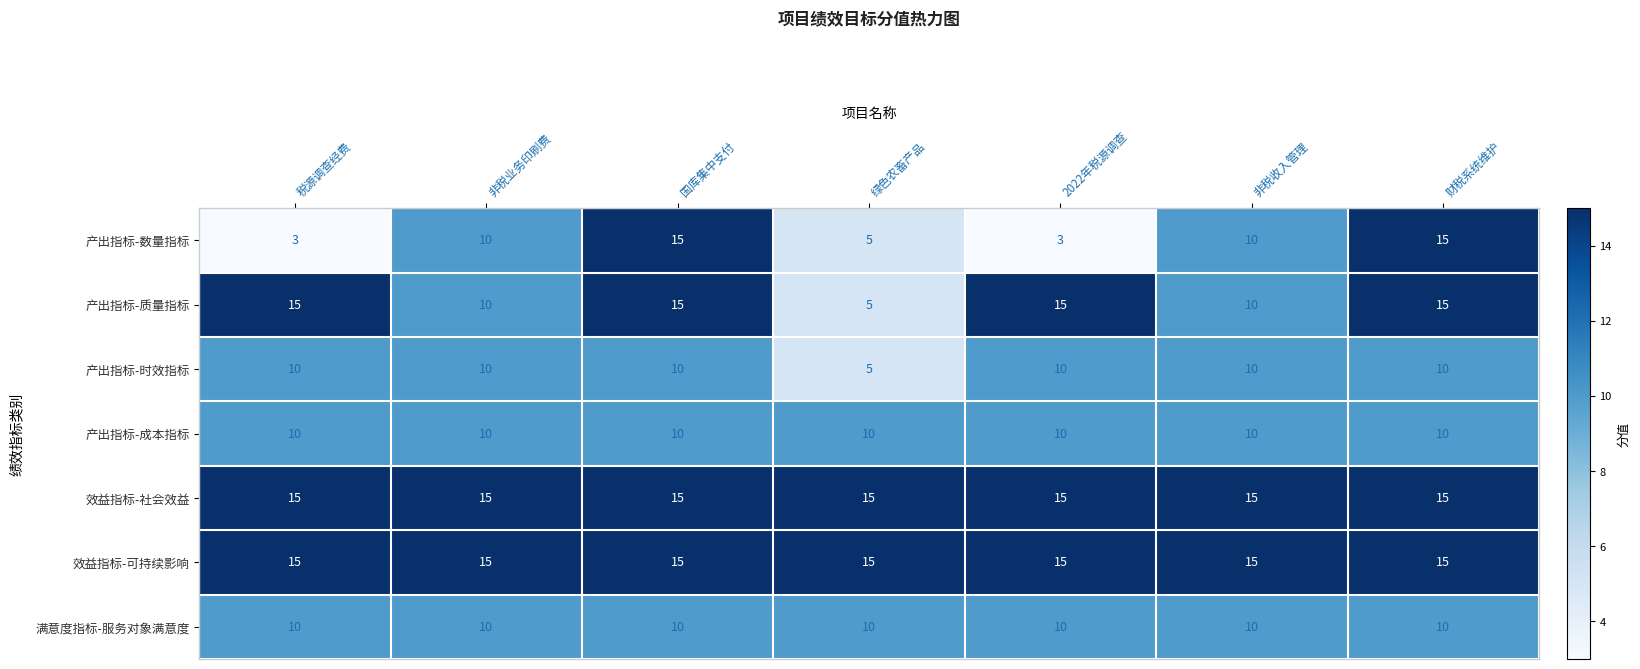

What is the sum of all 产出指标-时效指标 values?

65